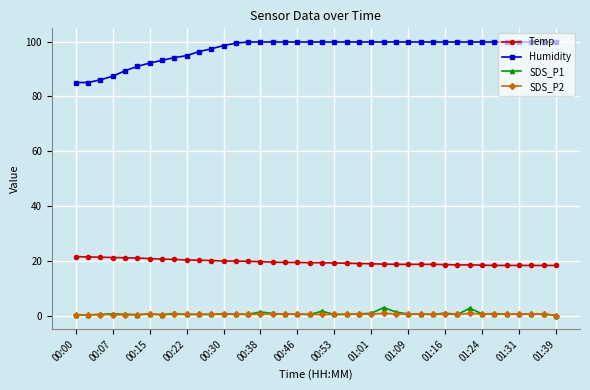

At how many categories does at least one series exceed 84?

40